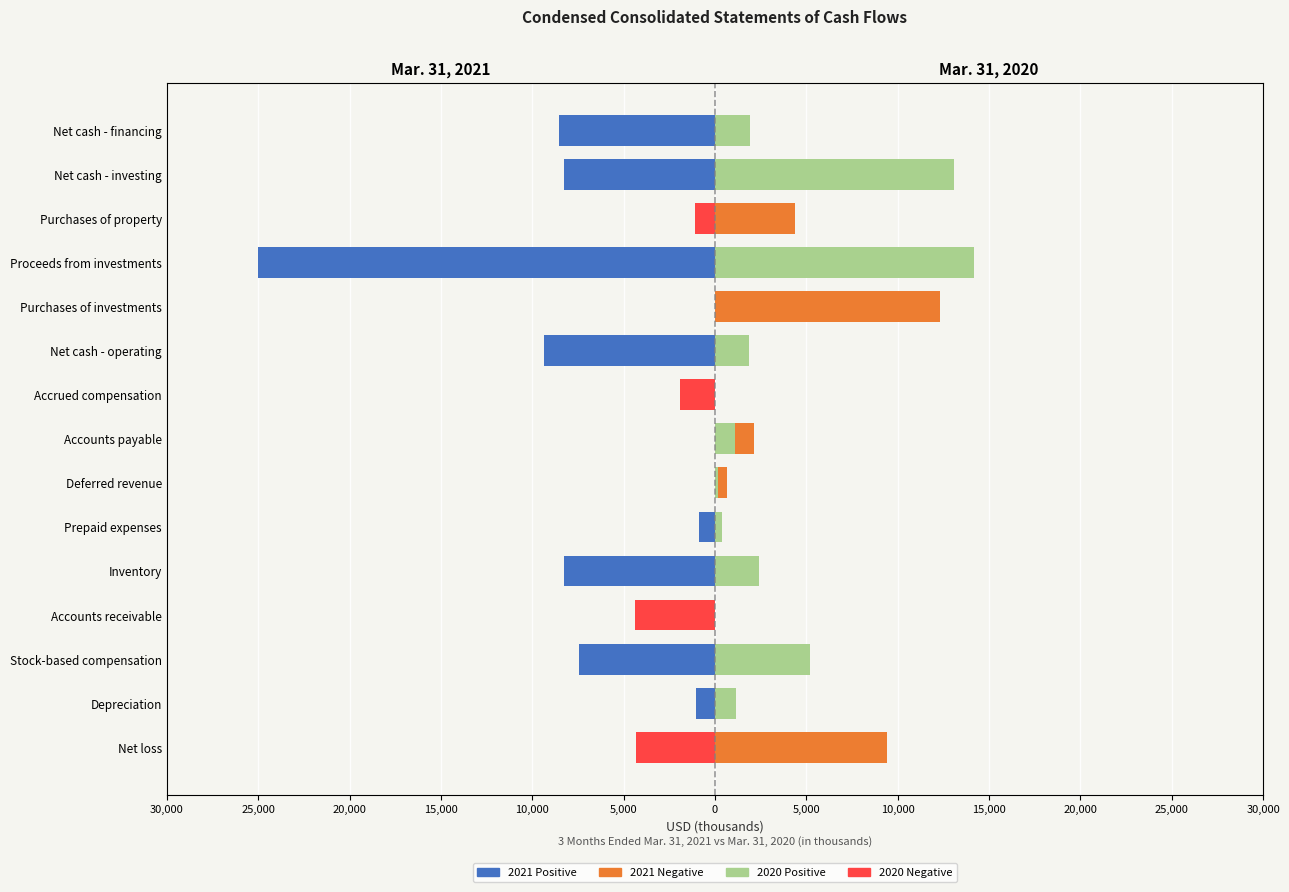

What is the total value across all series at Depreciation?

128